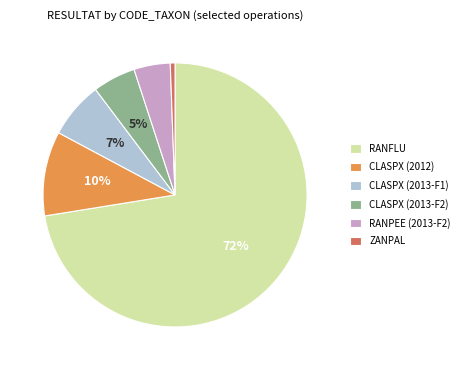

To the nearest percent, what portion does CLASPX (2012) represent?

10%